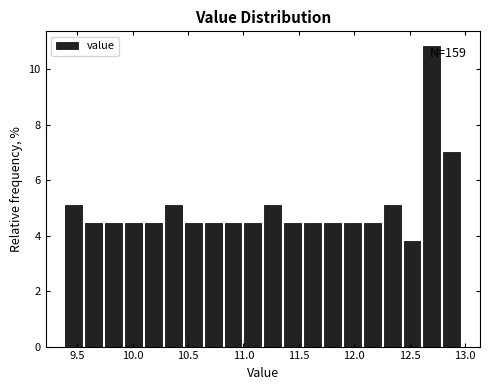

Around what value on the x-axis is the tallest bar? Give the approximate position of its centre, as read against the axis.

12.70